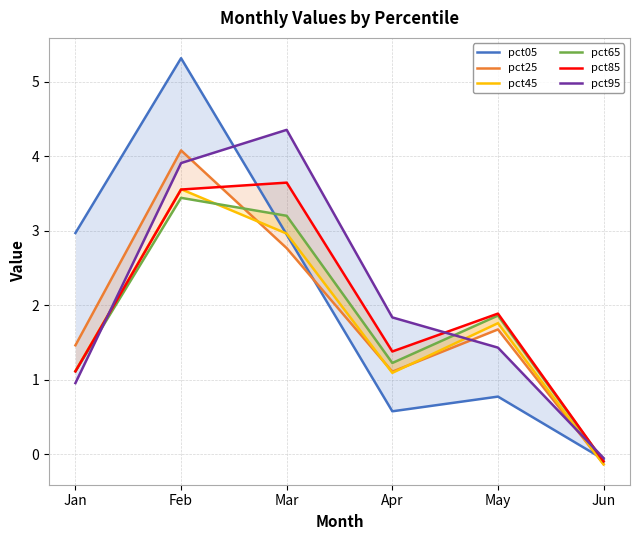

Is it true that pct95 equals 0.9 at Mar?

False